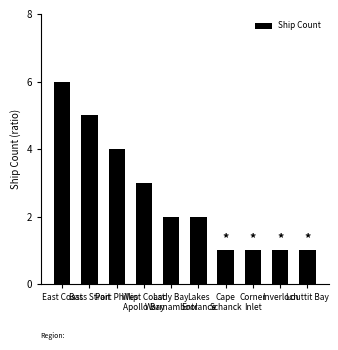

At which label does the data first exceed 2?

East Coast